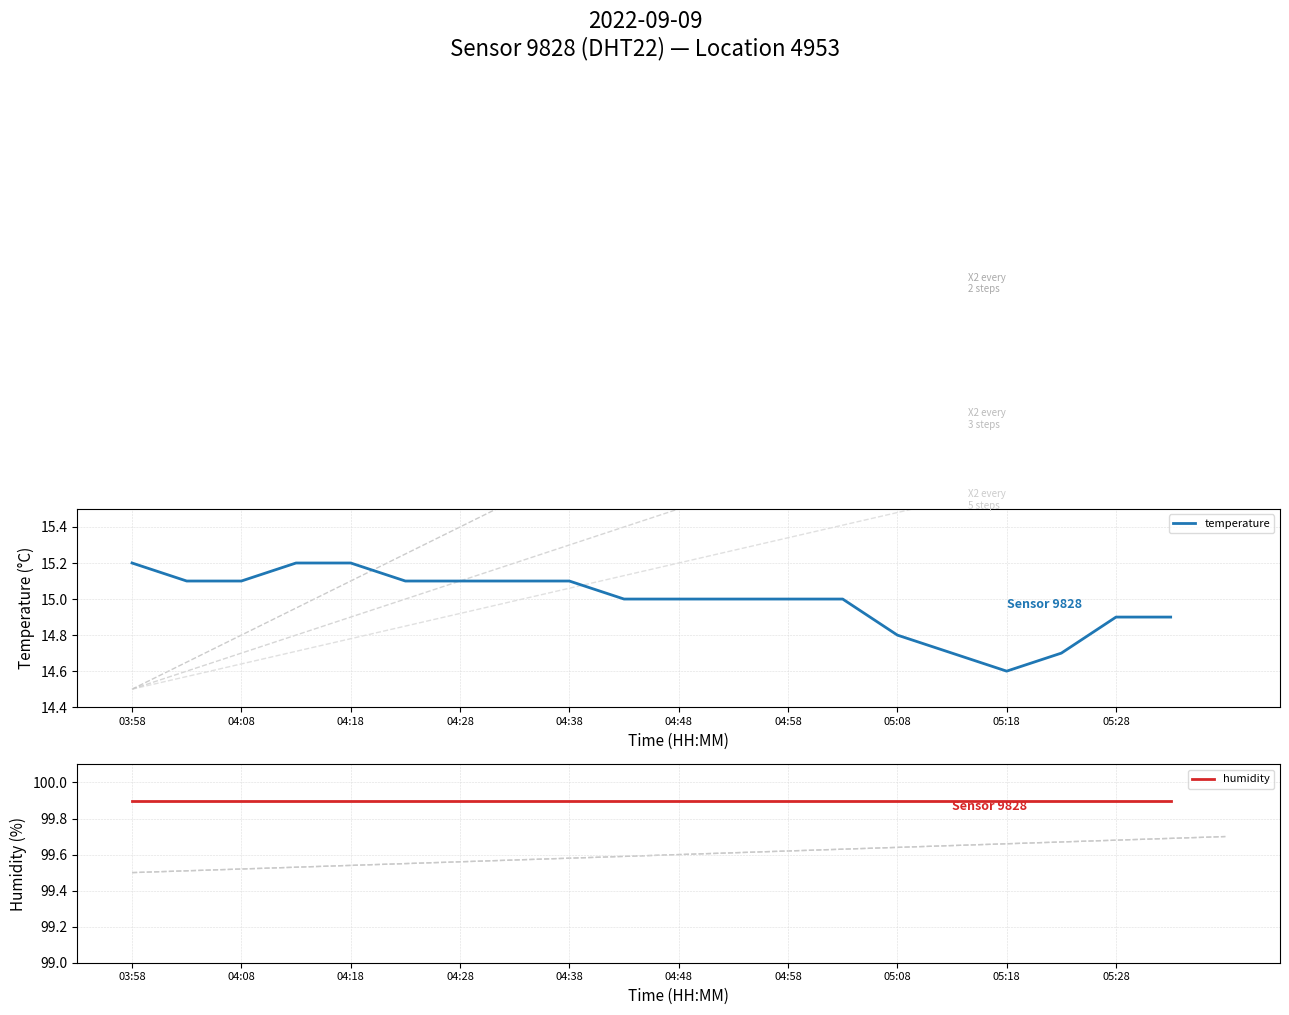

At which label is temperature closest to 14?

05:18